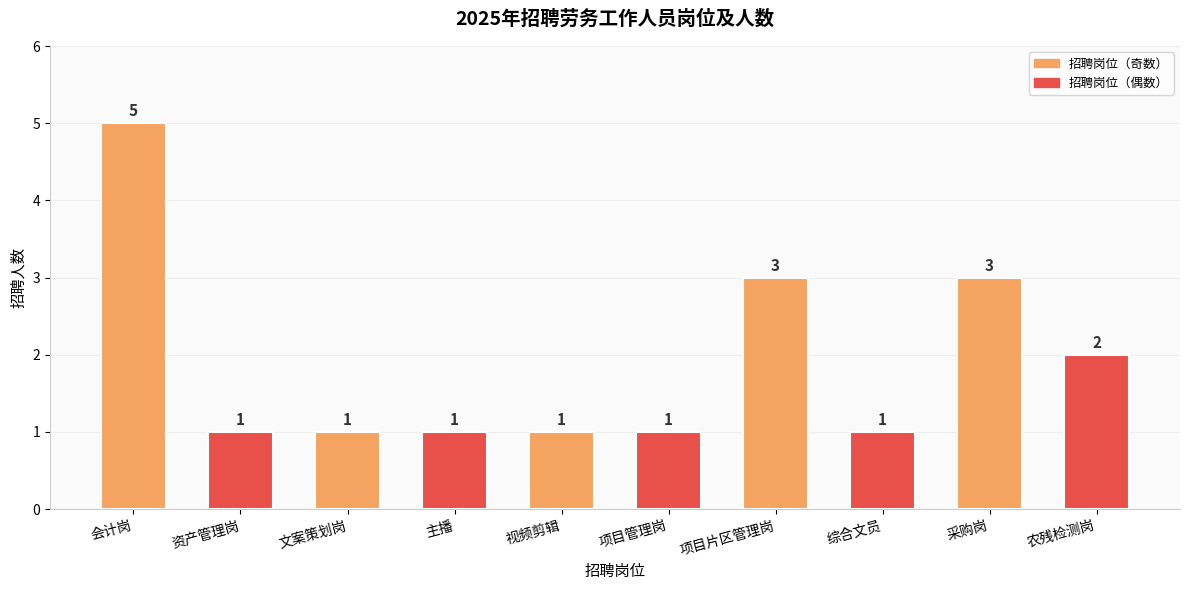

Is it true that the value at 综合文员 is 1?

True